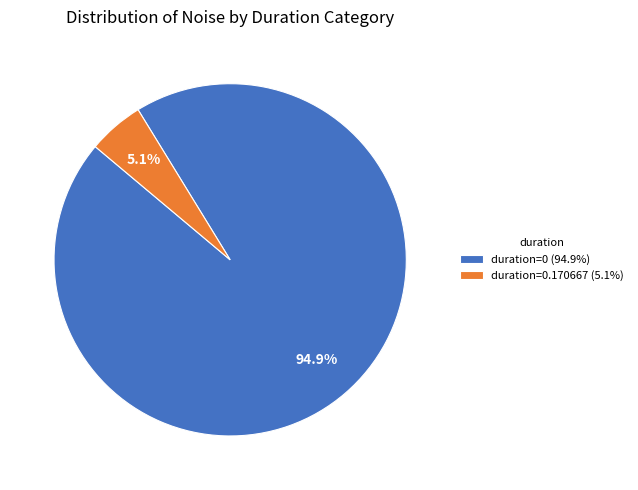

Rank the categories by value from lowest to highest.

duration=0.170667 (5.1%), duration=0 (94.9%)